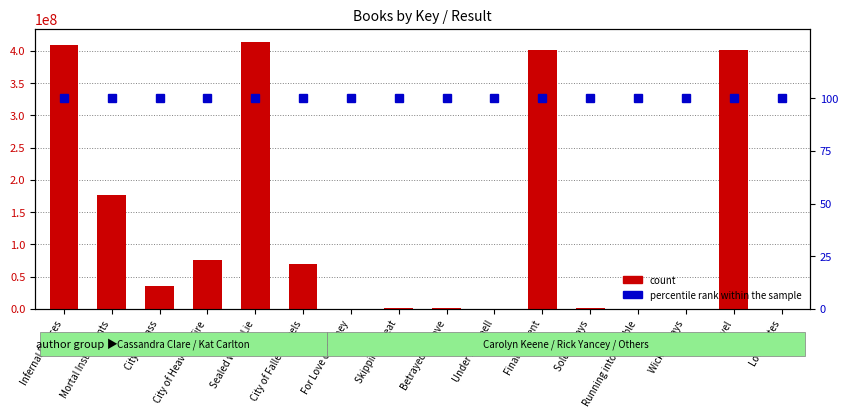

What is the greatest value displayed?

413301206